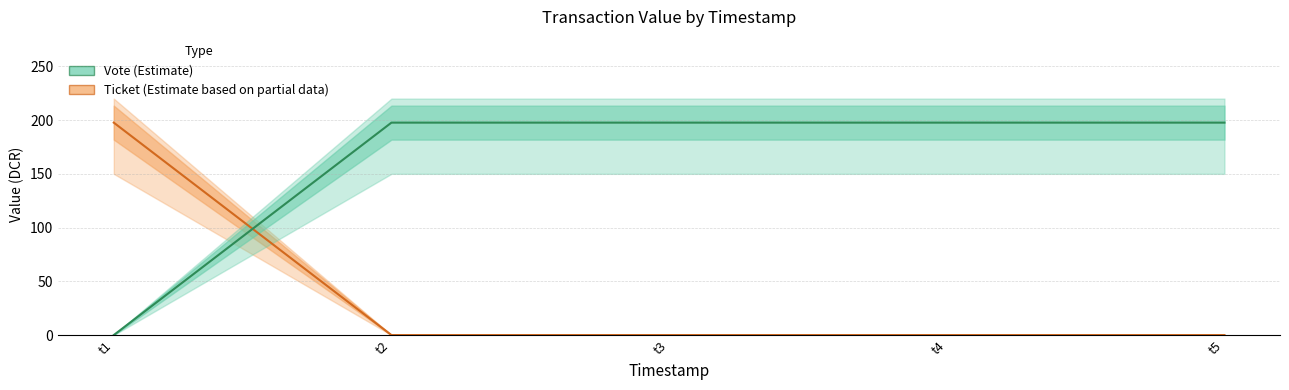

How many lines are shown in the chart?

2